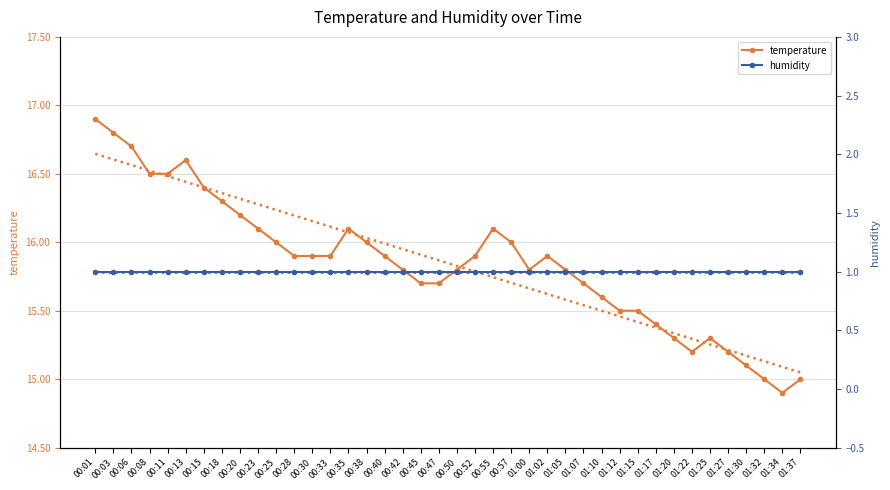

What is the spread (max minus min) of values at 00:25?

15.0